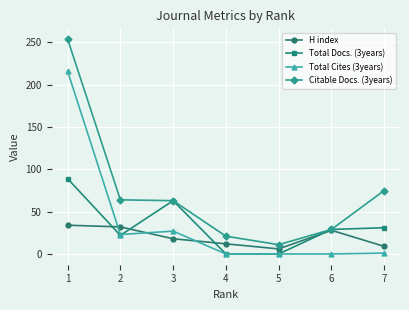

What is the difference between the maximum and minimum values in the Total Docs. (3years) series?

89